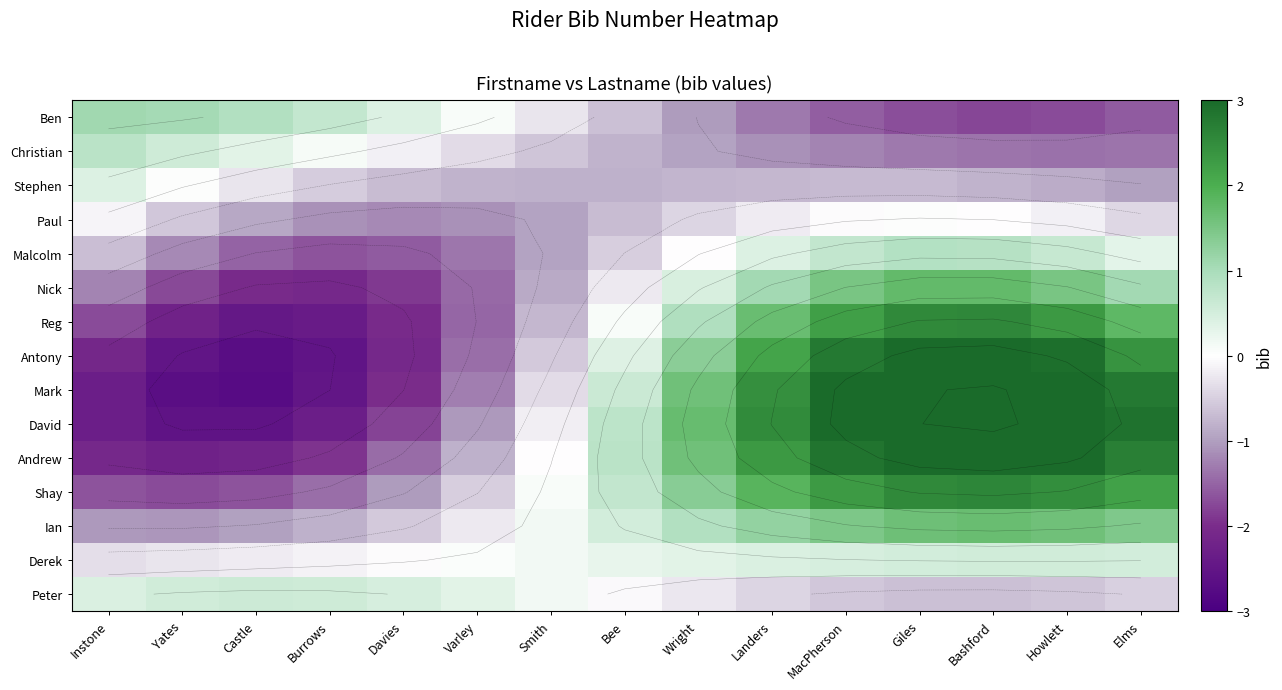

Count the number of categories in the chart.

15